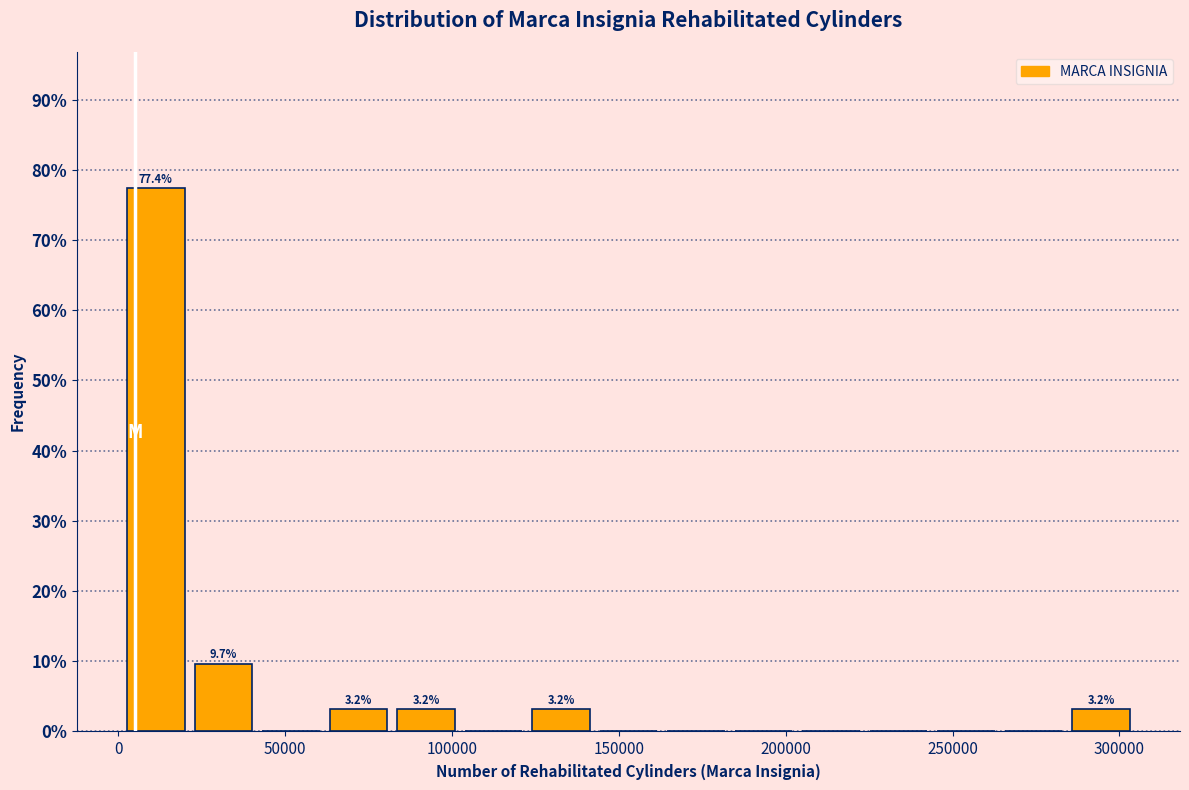

Which range on the x-axis has the tallest bar?

0 to 20000